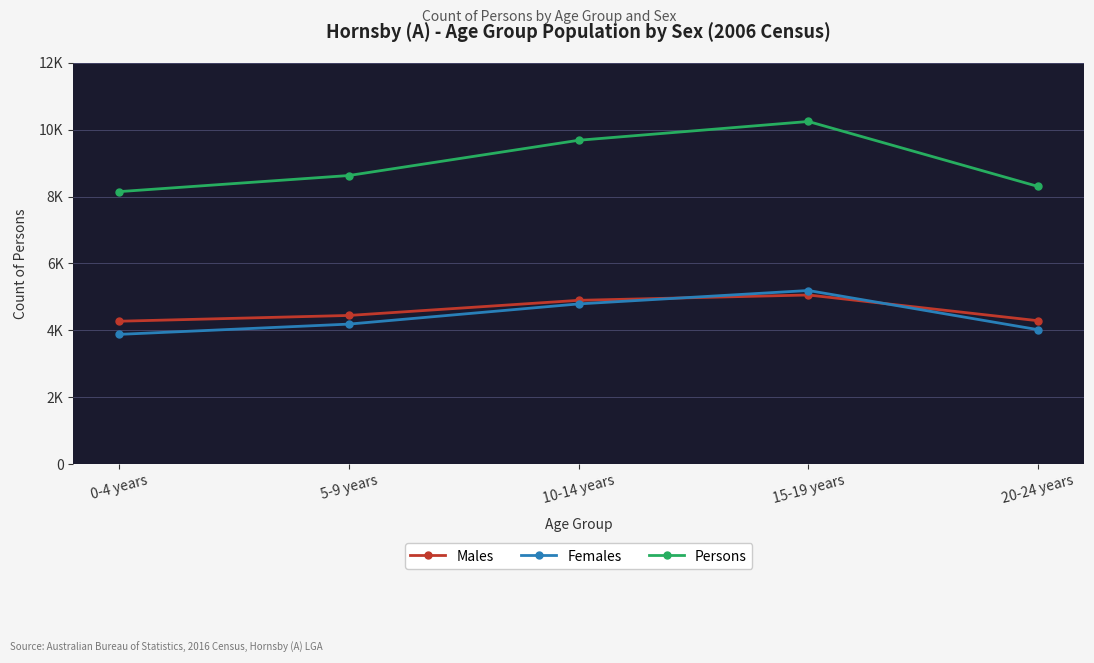

What is the difference between the Males values at 5-9 years and 0-4 years?

173